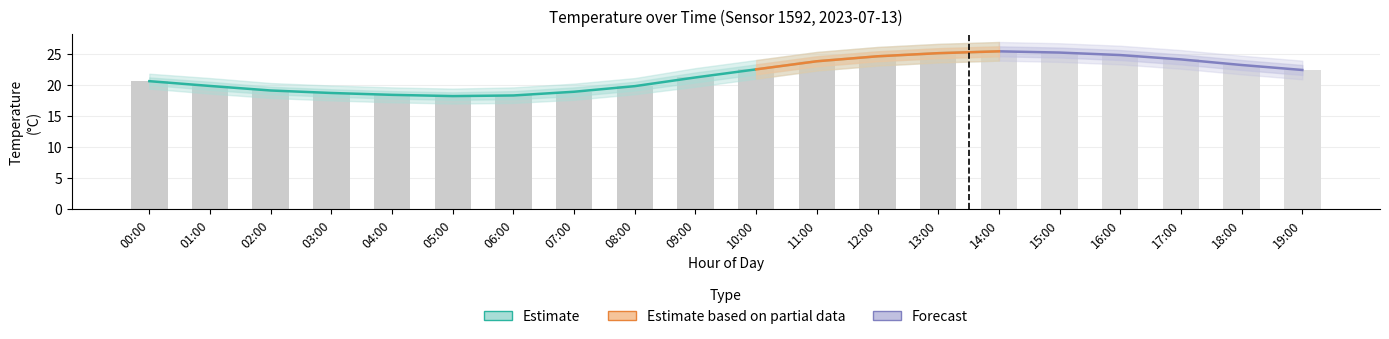

At which label is temp_upper closest to 22?

09:00